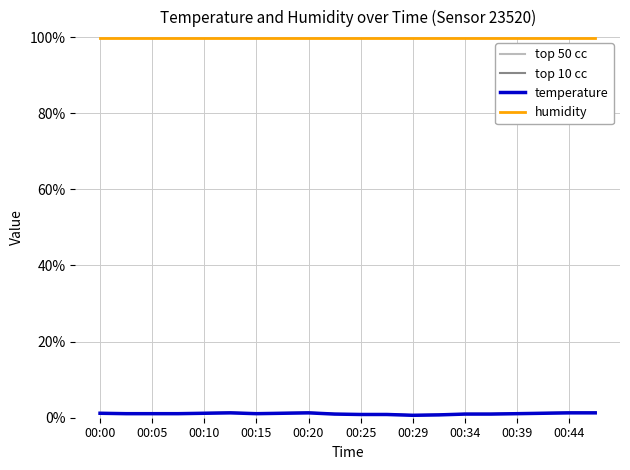

Reading right to left, extract all data points from this chart.

top 50 cc: 0.0	0.0	0.0	0.0	0.0	0.0	0.0	0.0	0.0	0.0	0.0	0.0	0.0	0.0	0.0	0.0	0.0	0.0	0.0	0.0
top 10 cc: 0.0	0.0	0.0	0.0	0.0	0.0	0.0	0.0	0.0	0.0	0.0	0.0	0.0	0.0	0.0	0.0	0.0	0.0	0.0	0.0
temperature: 0.0	0.0	0.0	0.0	0.0	0.0	0.0	0.0	0.0	0.0	0.0	0.0	0.0	0.0	0.0	0.0	0.0	0.0	0.0	0.0
humidity: 1.0	1.0	1.0	1.0	1.0	1.0	1.0	1.0	1.0	1.0	1.0	1.0	1.0	1.0	1.0	1.0	1.0	1.0	1.0	1.0